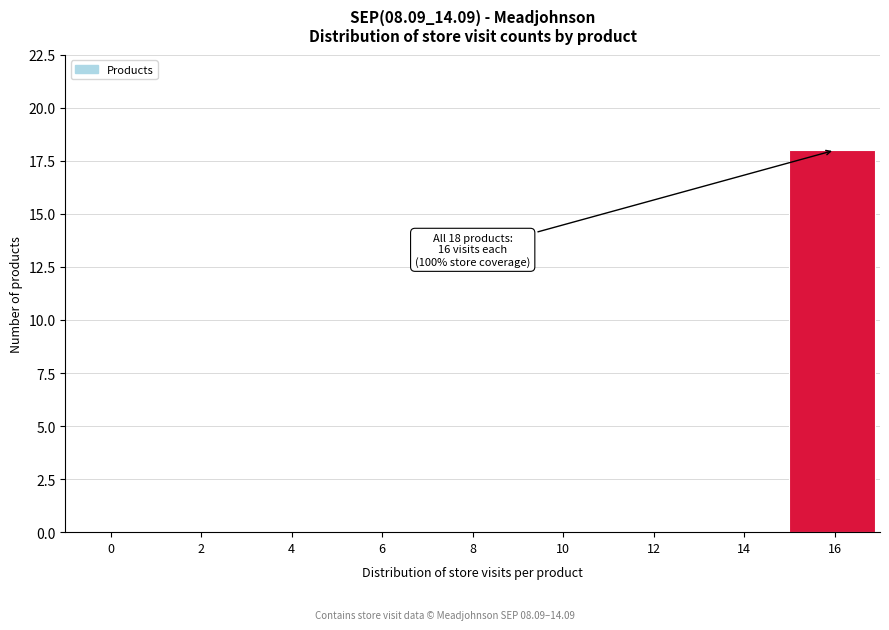

Reading left to right, extract all data points from this chart.

0=0	2=0	4=0	6=0	8=0	10=0	12=0	14=0	16=18